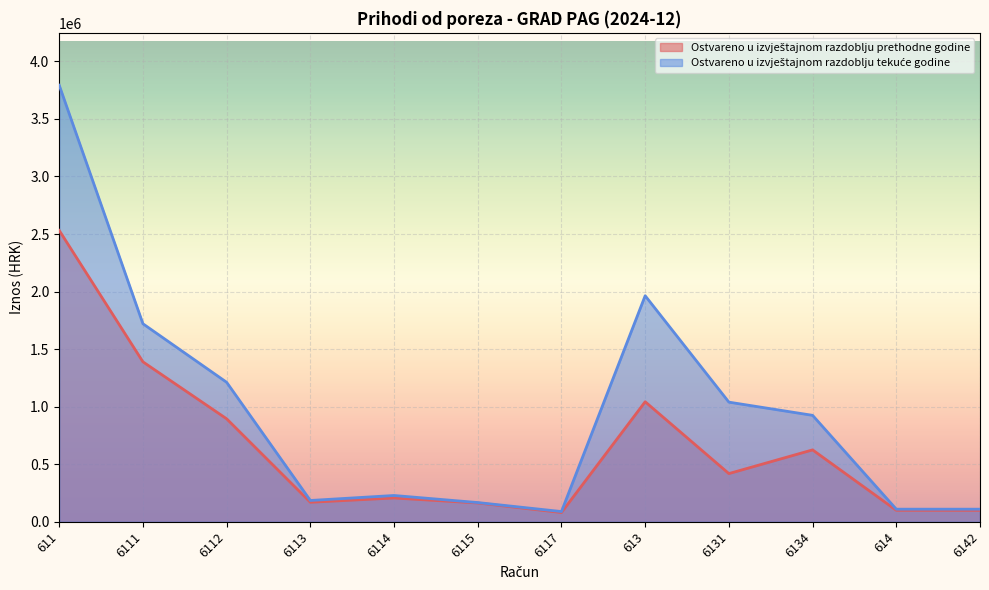

True or false: Ostvareno u izvještajnom razdoblju prethodne godine has more than 1 points higher than both neighbors.

True